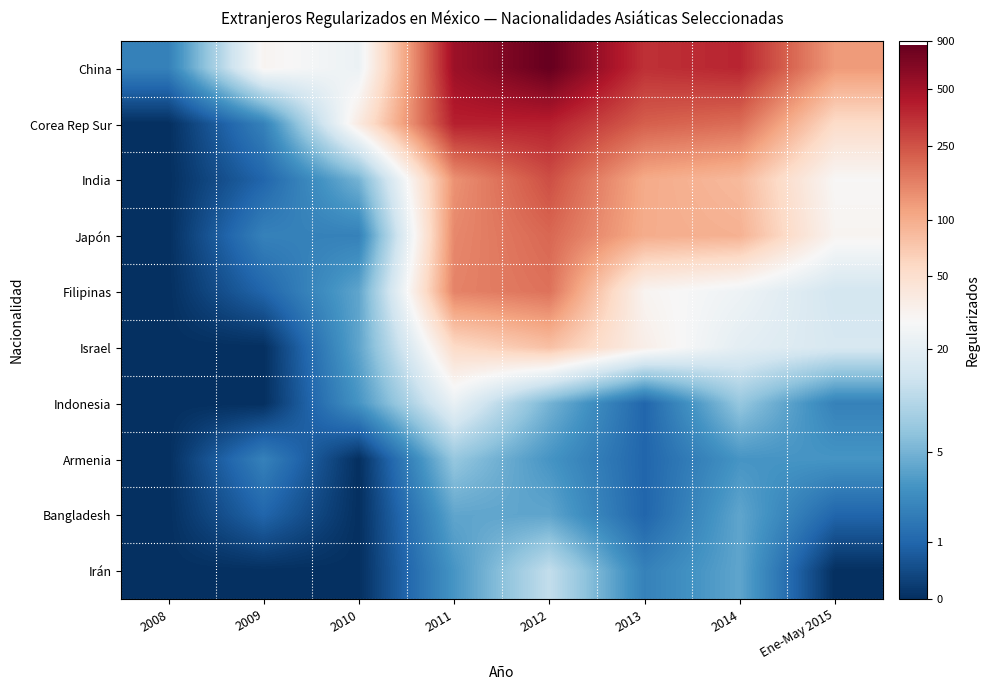

At which category is the sum across all series the highest?

2012